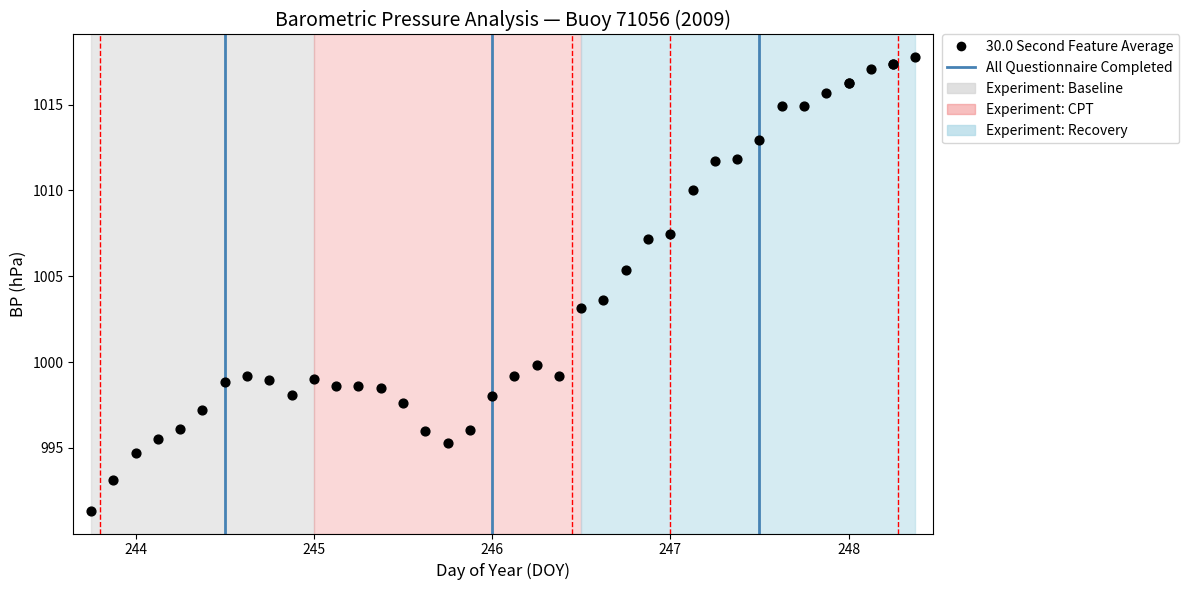

What Y value in the scatter plot is closest to 1004?

1003.6